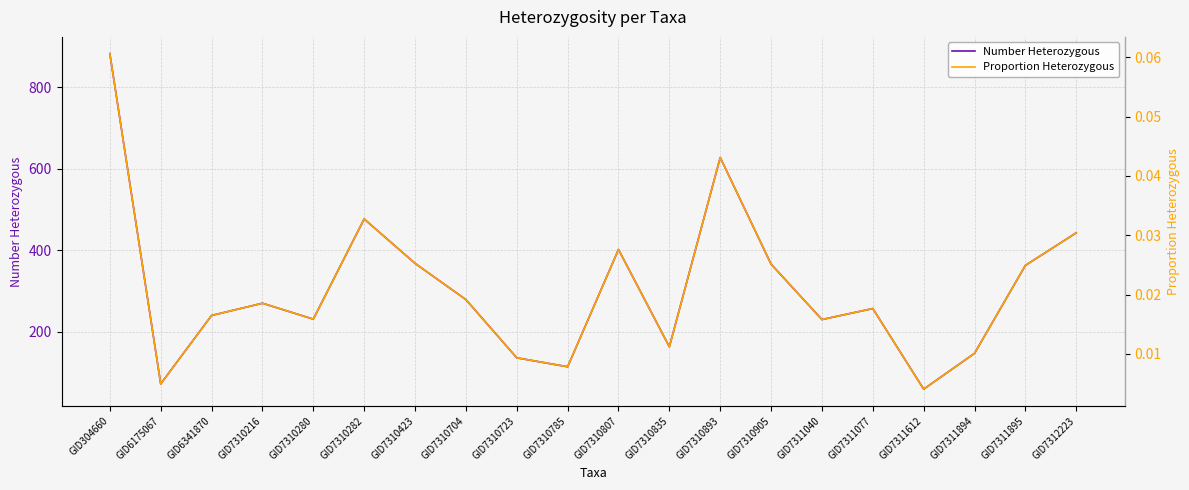

The value of Number Heterozygous at GID7310216 is 451.9. True or false?

False